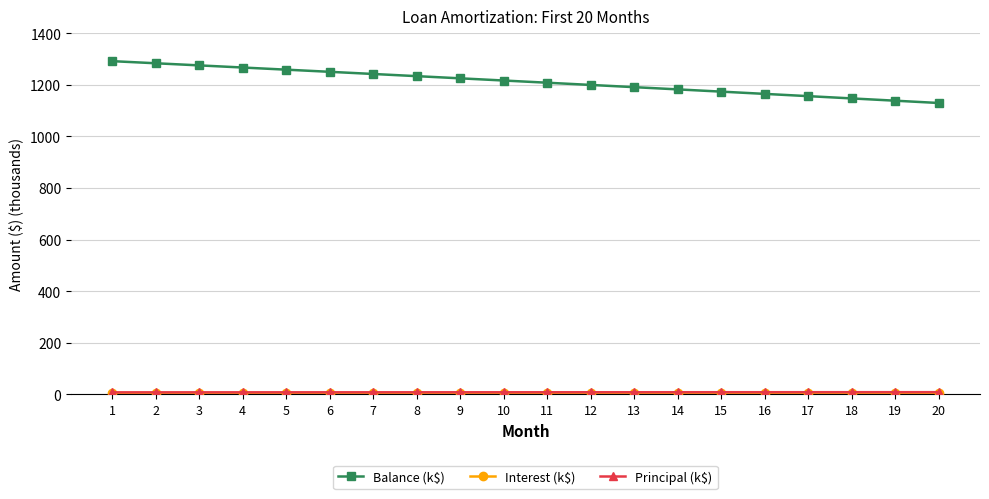

Which series has the largest total across all categories?

Balance (k$)